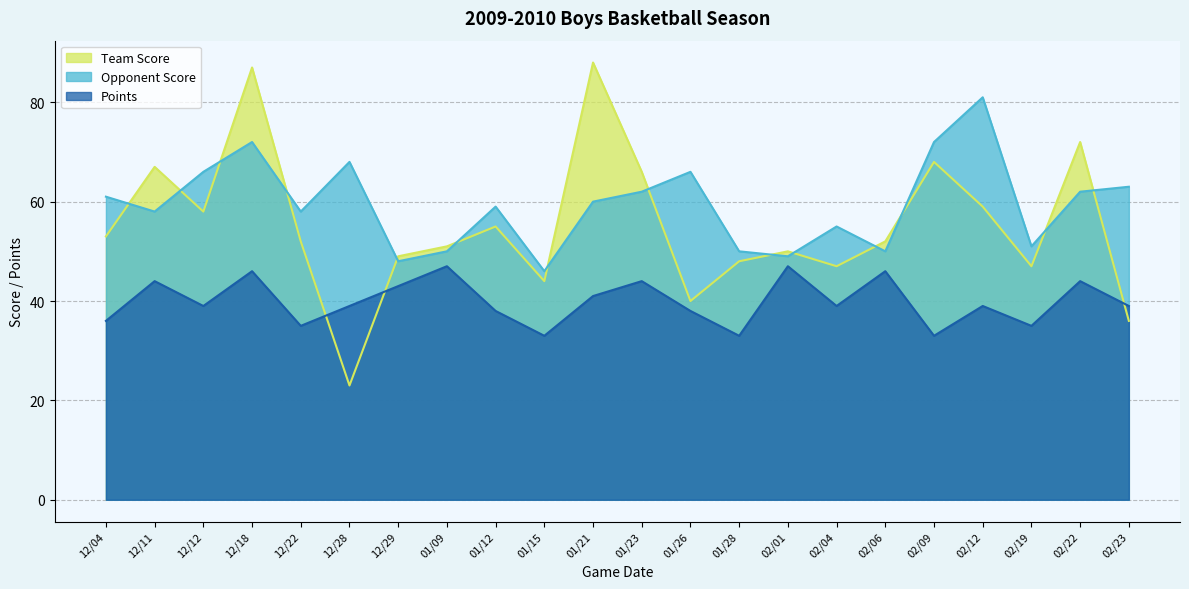

What is the value of the Points point at the 3rd from the left?

39